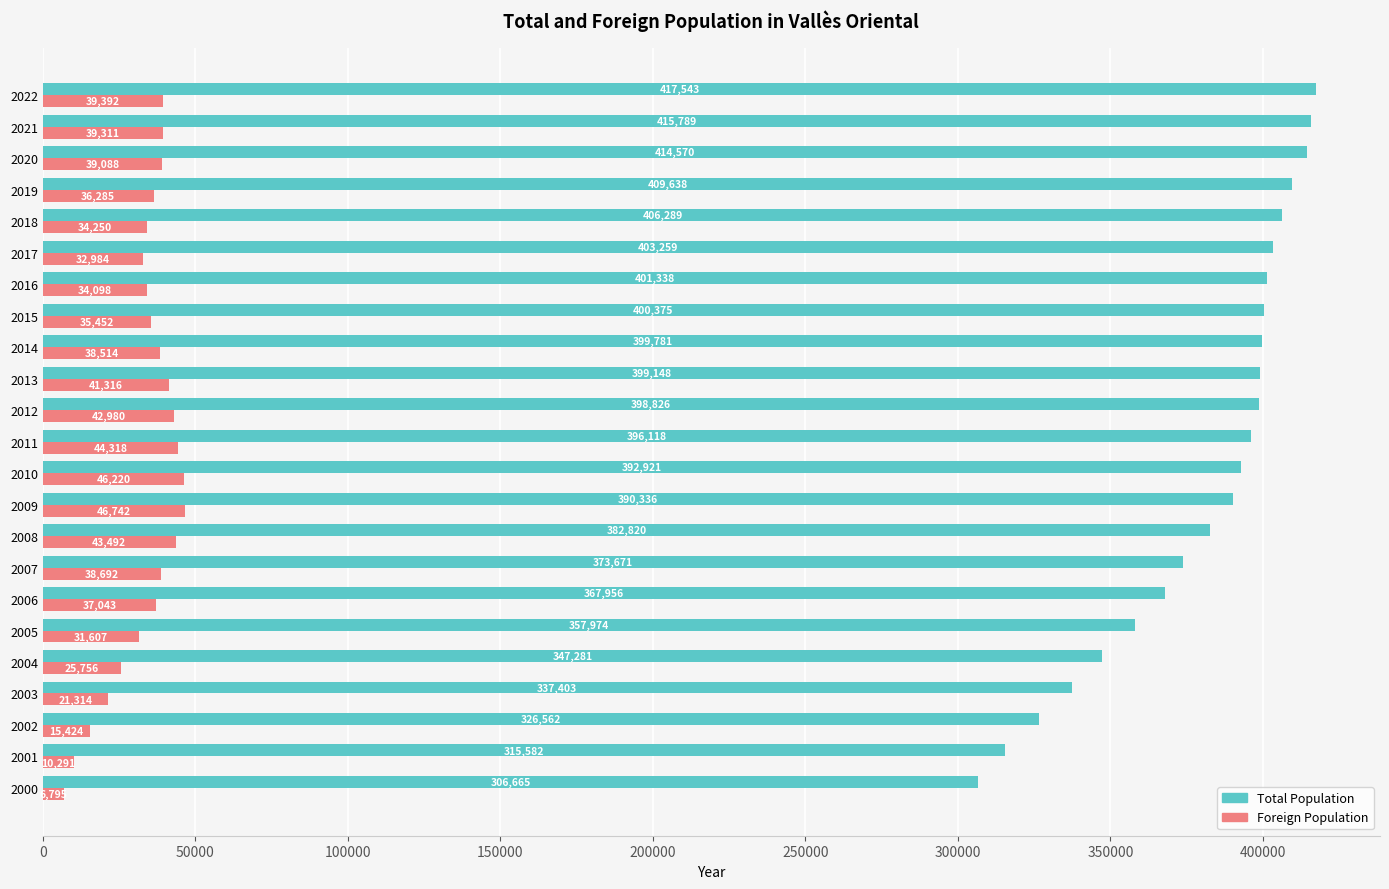

List the series in order of their peak value, highest first.

Total Population, Foreign Population